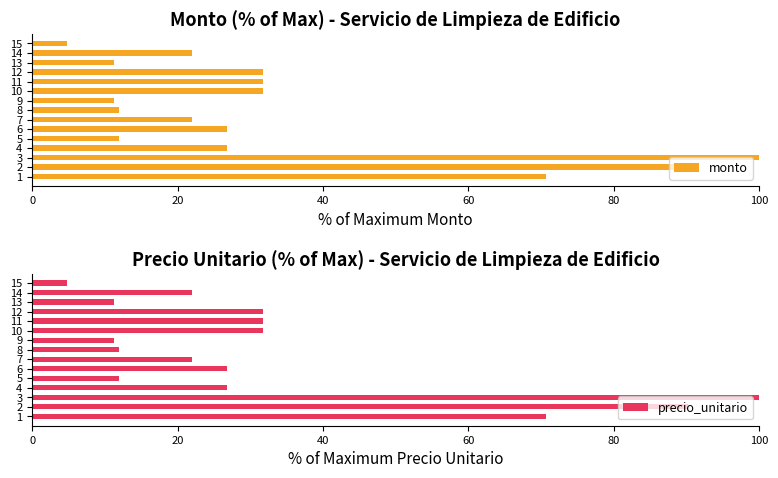

What is the sum of all monto values?

505.1